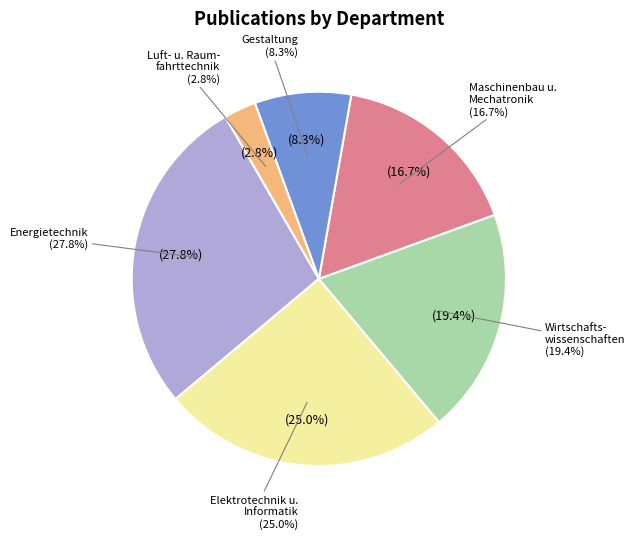

Is it true that Fachbereich Gestaltung is 8% of the pie?

True